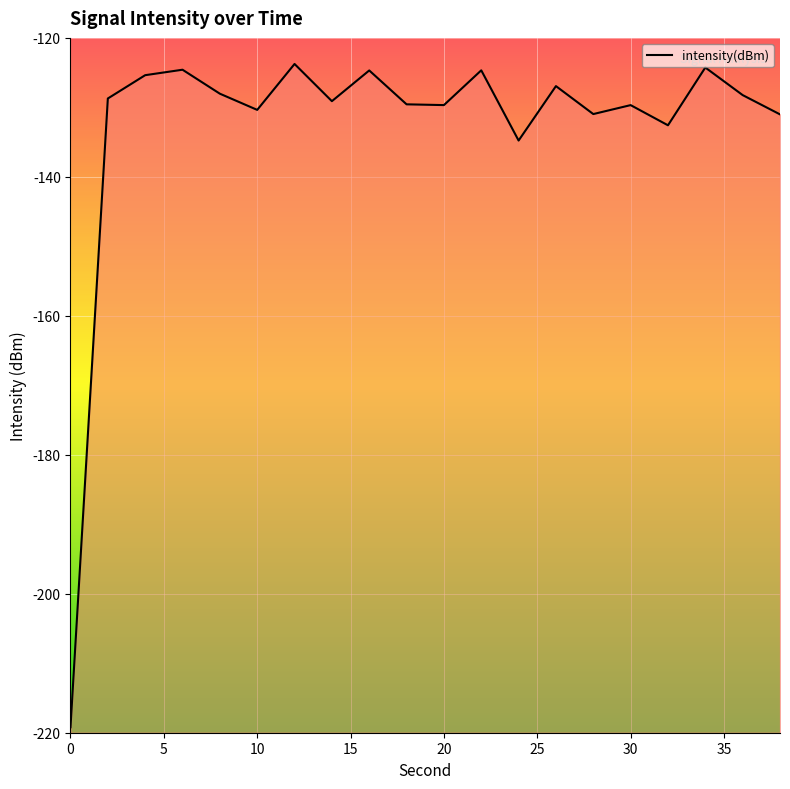

How many values are below -128?

13